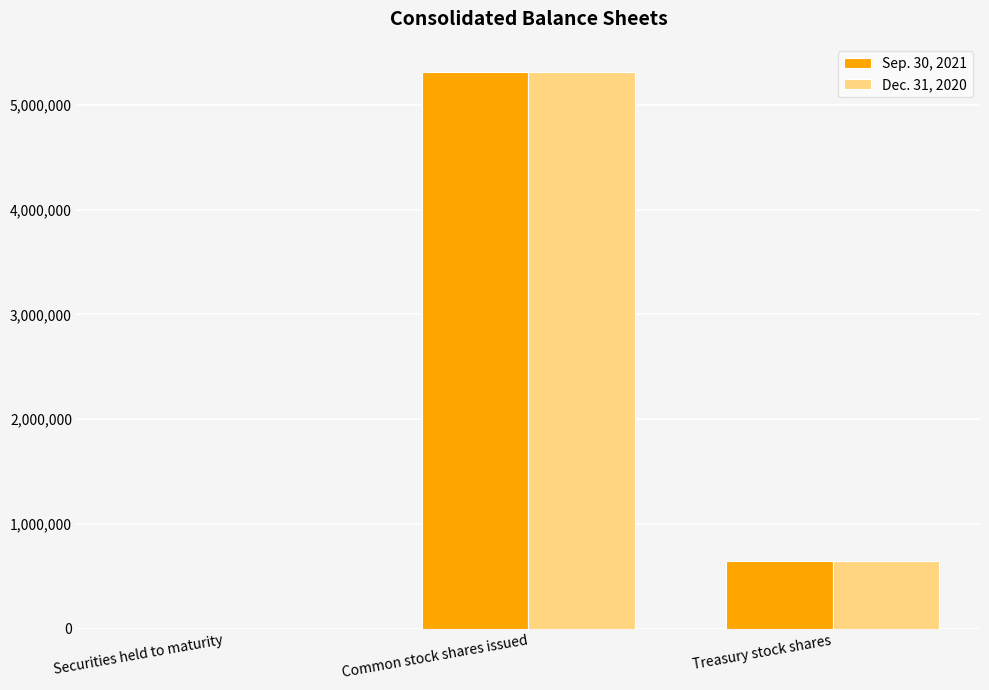

The value of Dec. 31, 2020 at Common stock shares issued is 5310076. True or false?

True